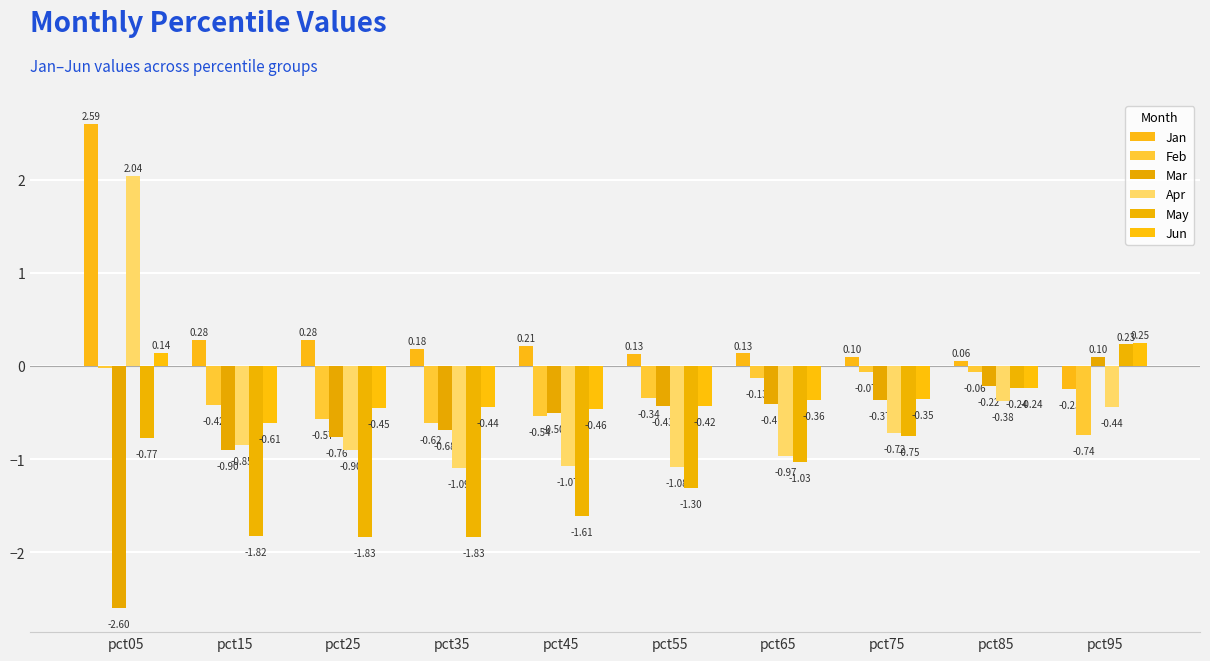

What is the difference between the maximum and second lowest values in the Jan series?

2.5